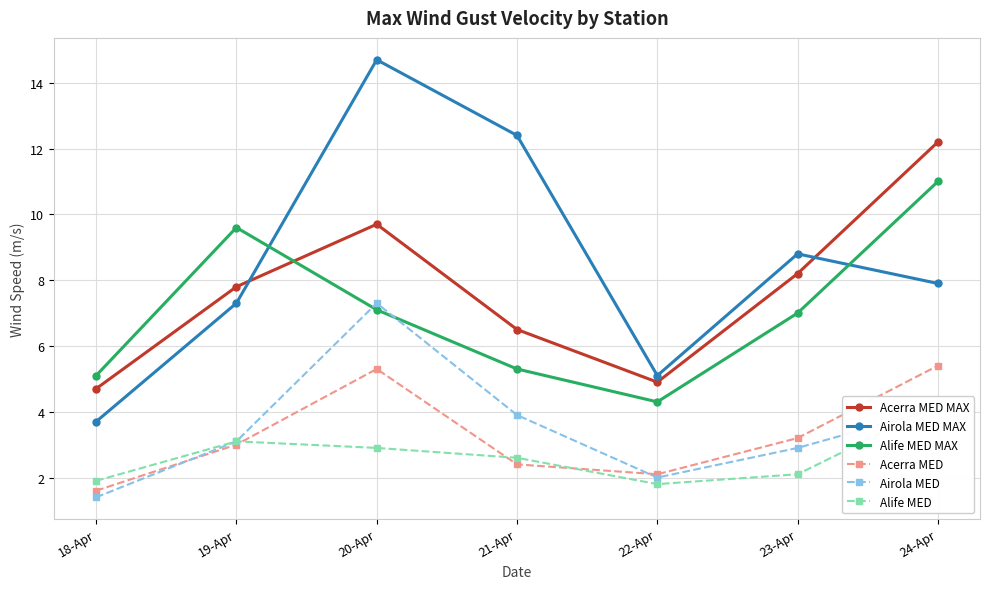

Rank the categories by Alife MED MAX value from lowest to highest.

22-Apr, 18-Apr, 21-Apr, 23-Apr, 20-Apr, 19-Apr, 24-Apr